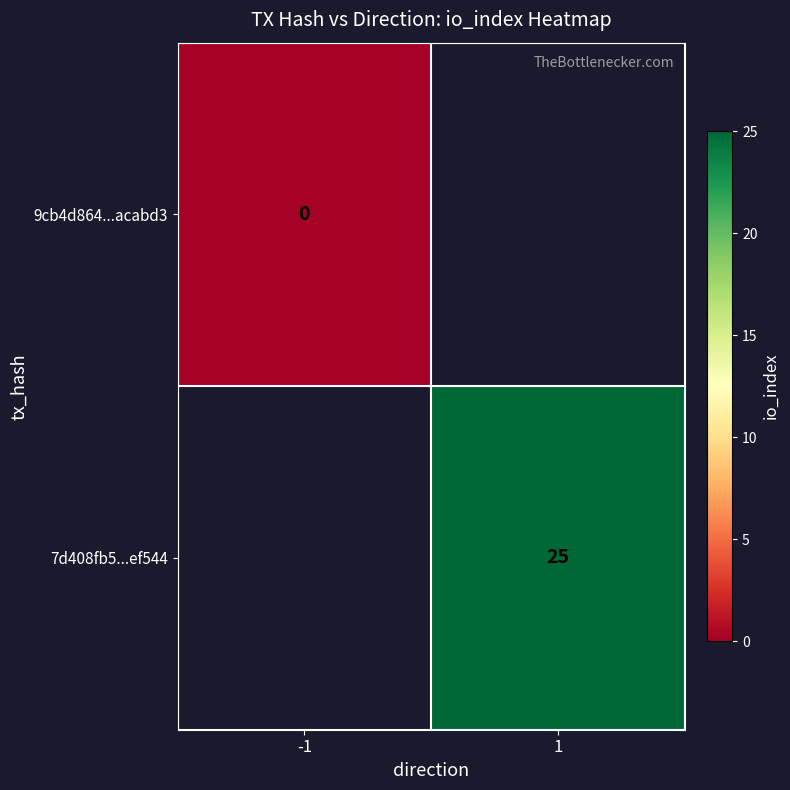

Count the number of data series in this chart.

2